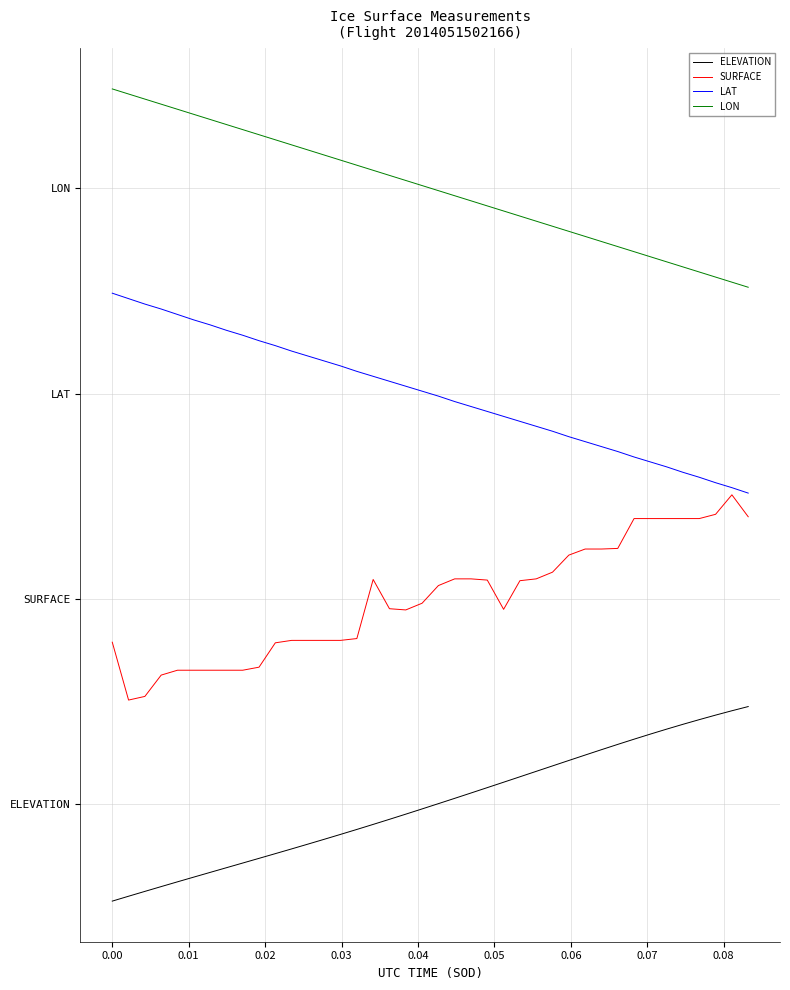

Does the chart display data point markers on the line(s)?

No